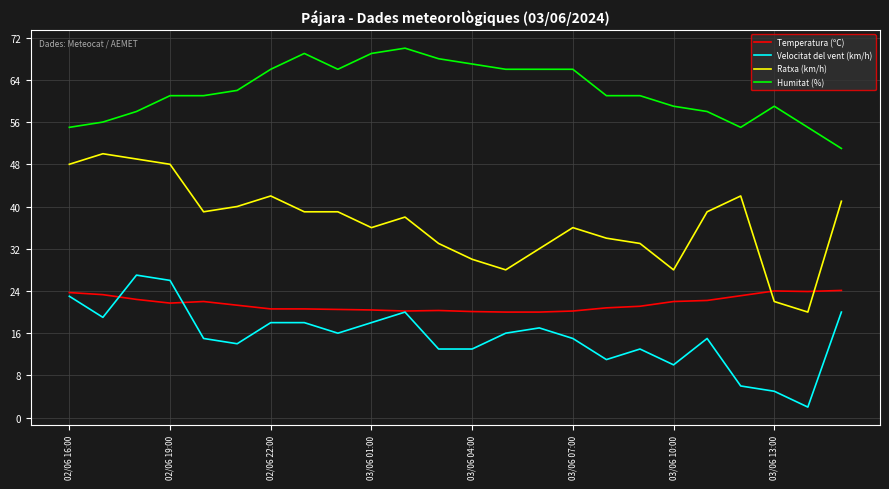

What is the maximum value for Temperatura (ºC)?

24.1